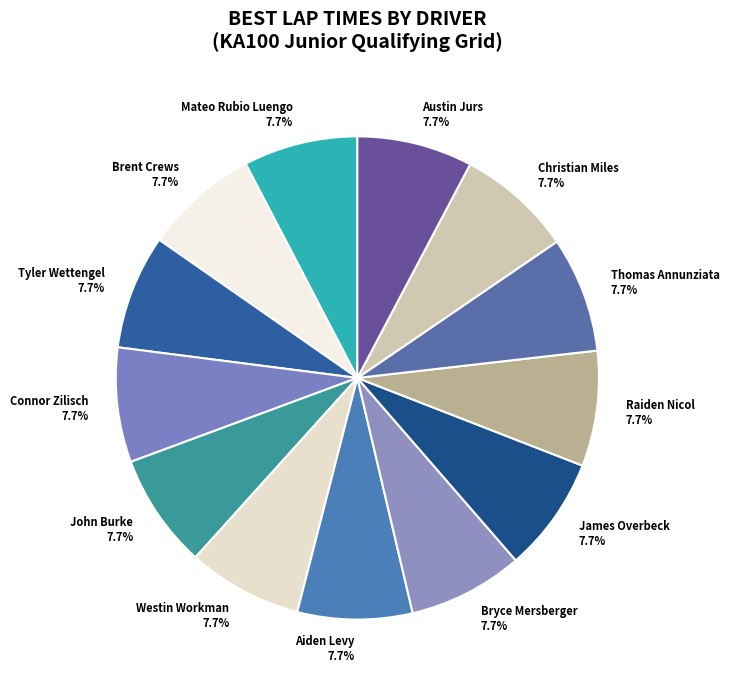

What is the total percentage of Brent Crews and Bryce Mersberger?

15.4%